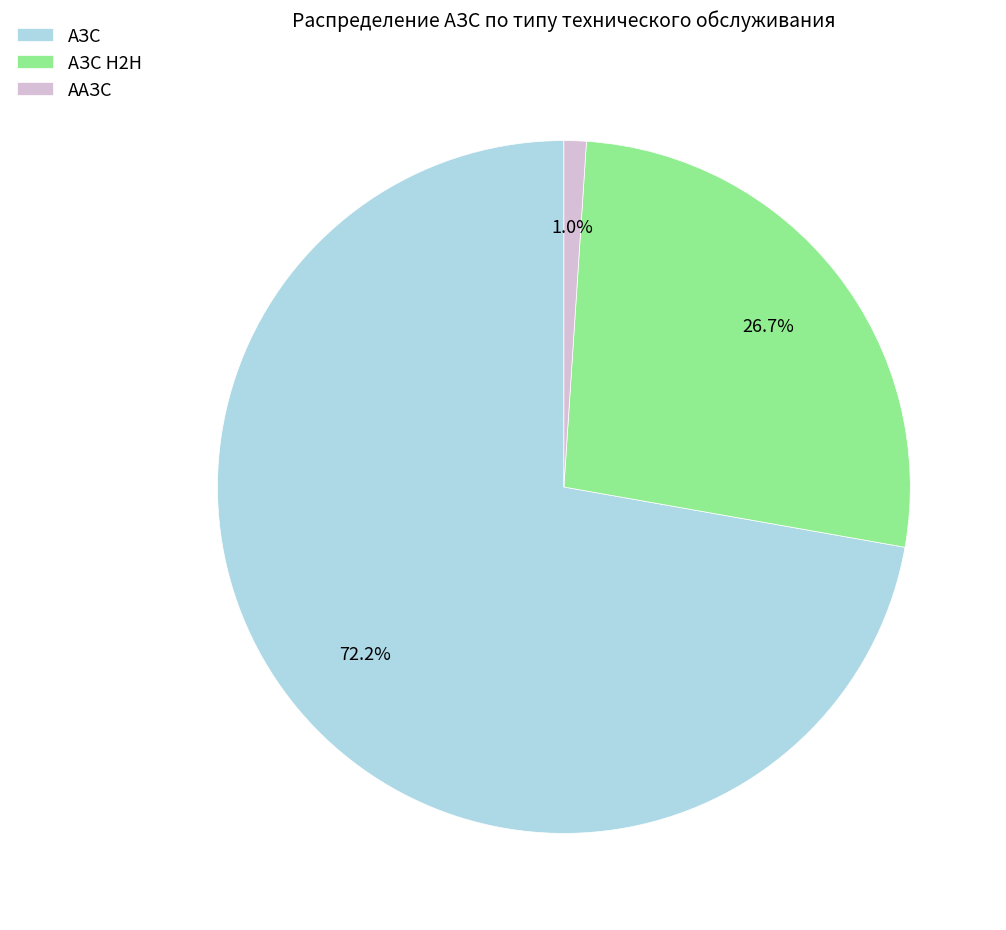

Approximately how many times larger is the value at АЗС compared to АЗС H2H?

2.7